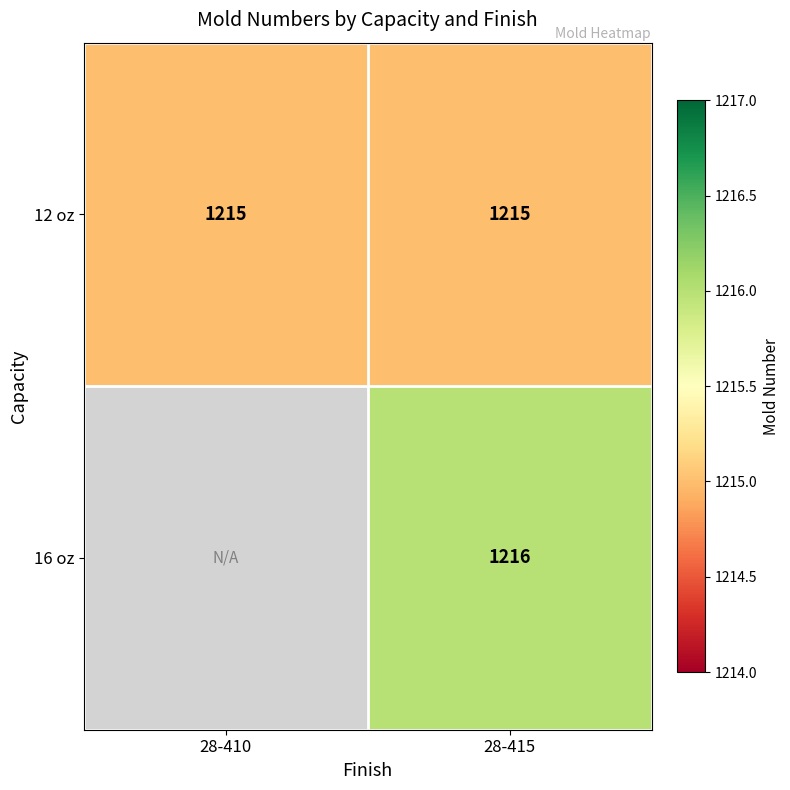

The value of 12 oz at 28-410 is 1215. True or false?

True